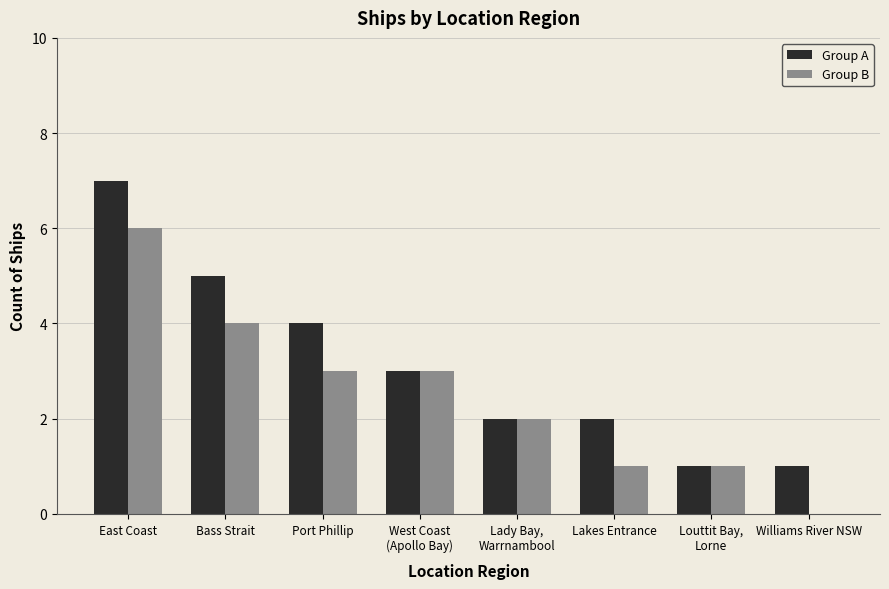

What is the difference between the Group A values at Lakes Entrance and East Coast?

5